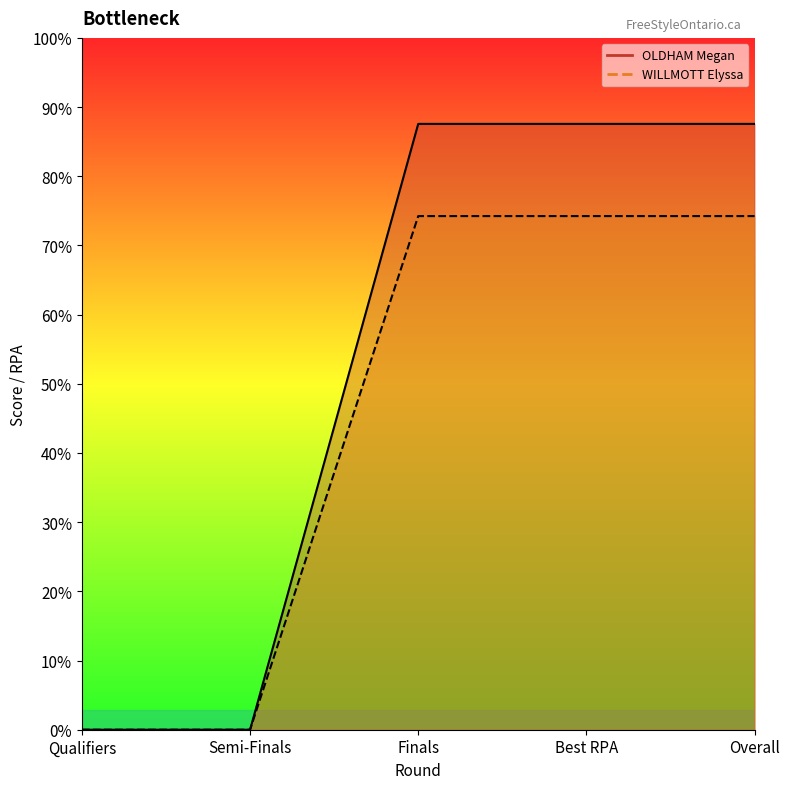

What is the label of the 1st point from the right?

Overall